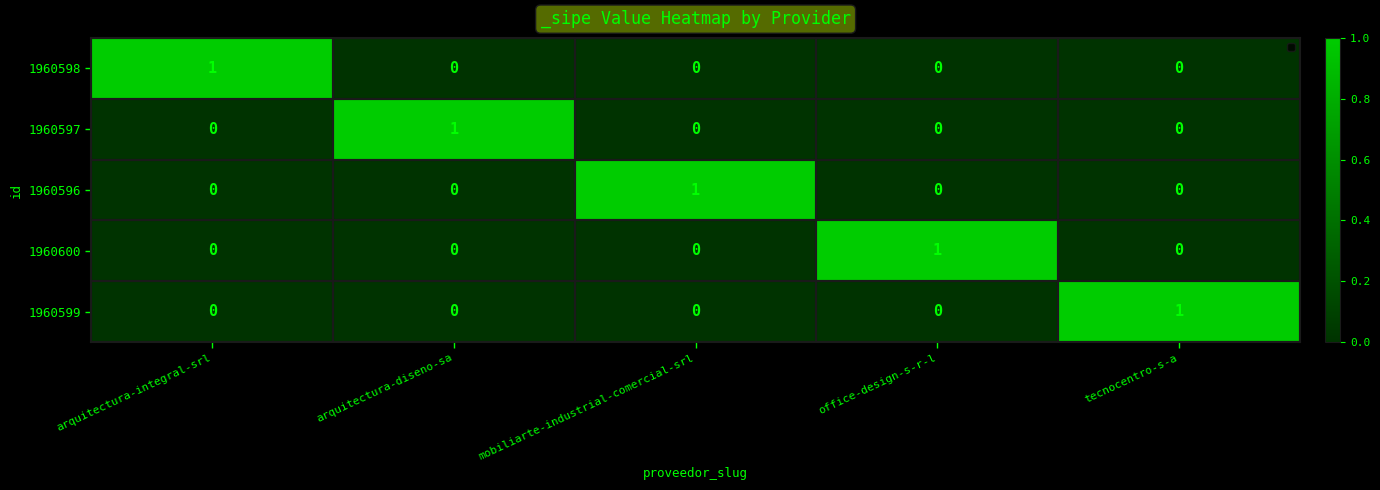

How many 1960598 values are between 0 and 1?

5